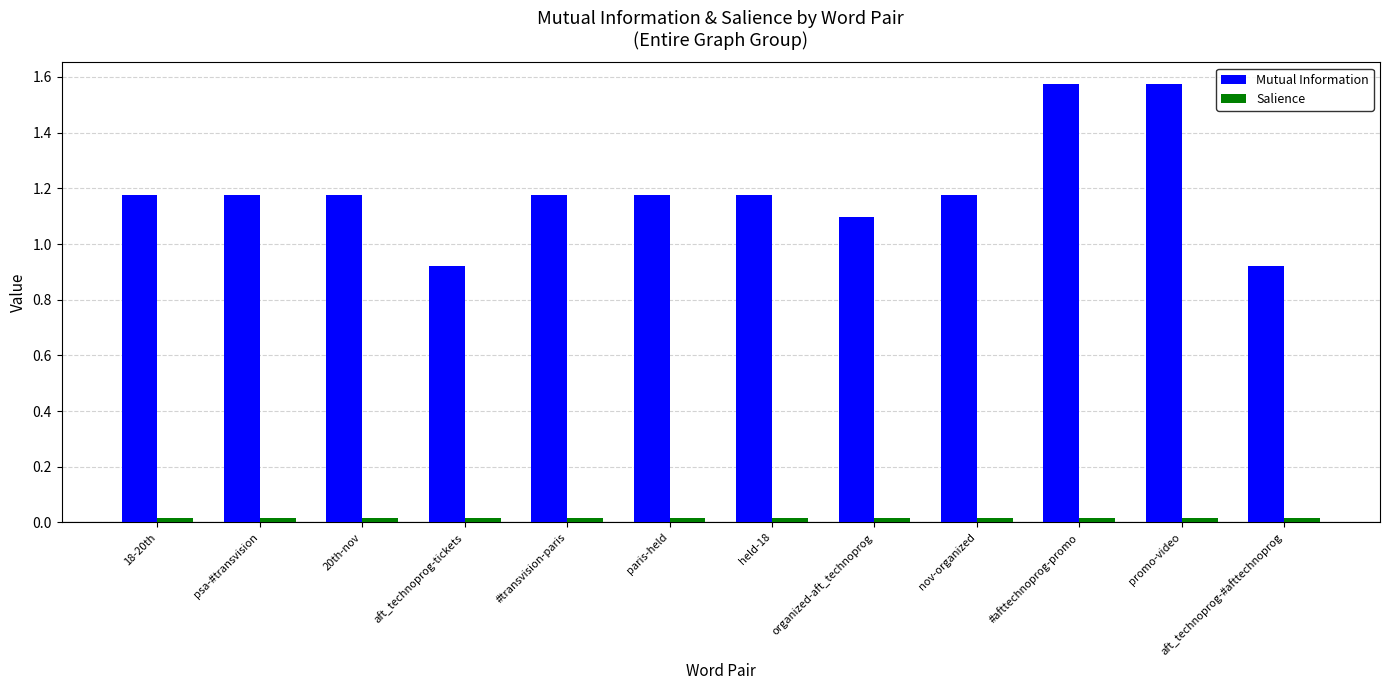

At which label does Mutual Information first exceed 1?

18-20th